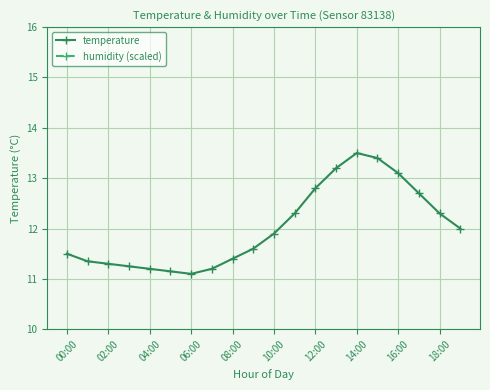

True or false: temperature has a value of 11.9 at 10:00.

True